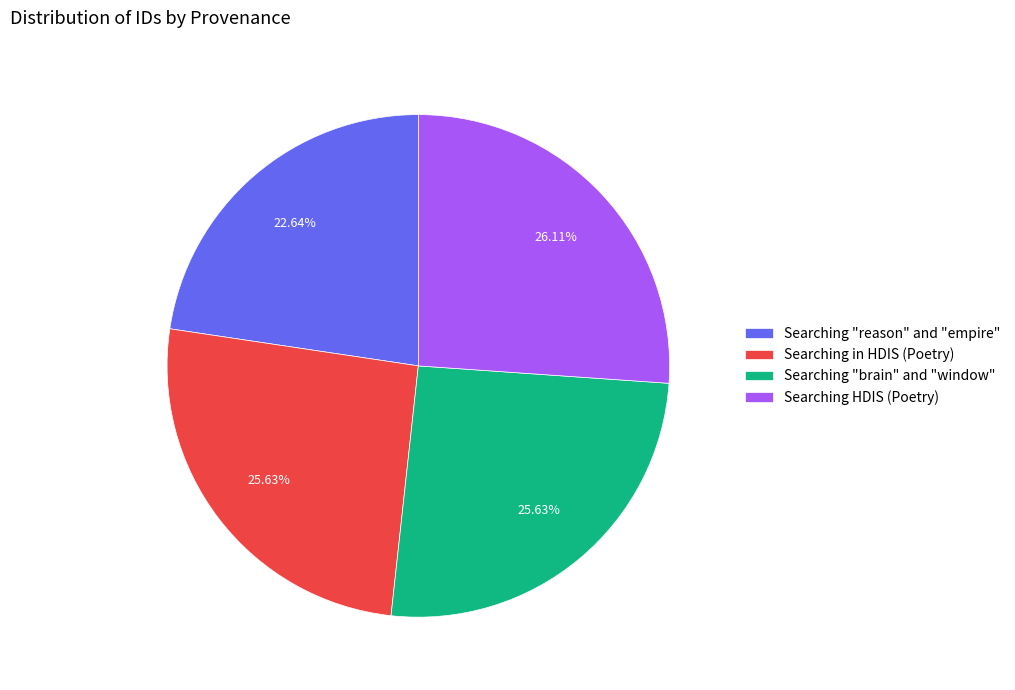

Is Searching in HDIS (Poetry) the majority of the pie?

No